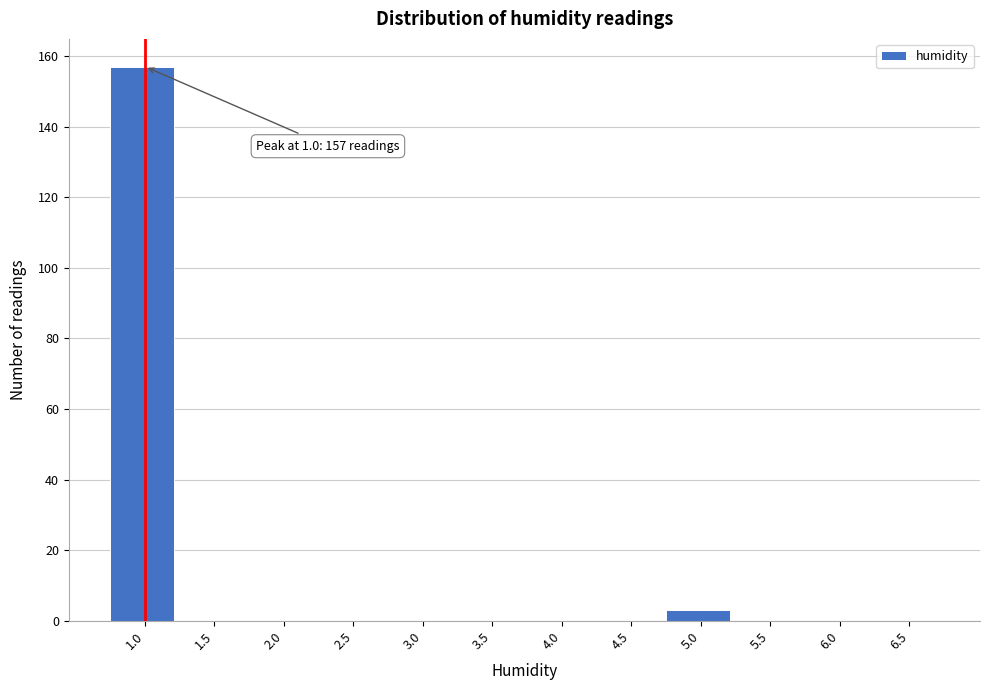

Reading right to left, list all the values displayed in this chart.

6.5=0	6.0=0	5.5=0	5.0=3	4.5=0	4.0=0	3.5=0	3.0=0	2.5=0	2.0=0	1.5=0	1.0=157